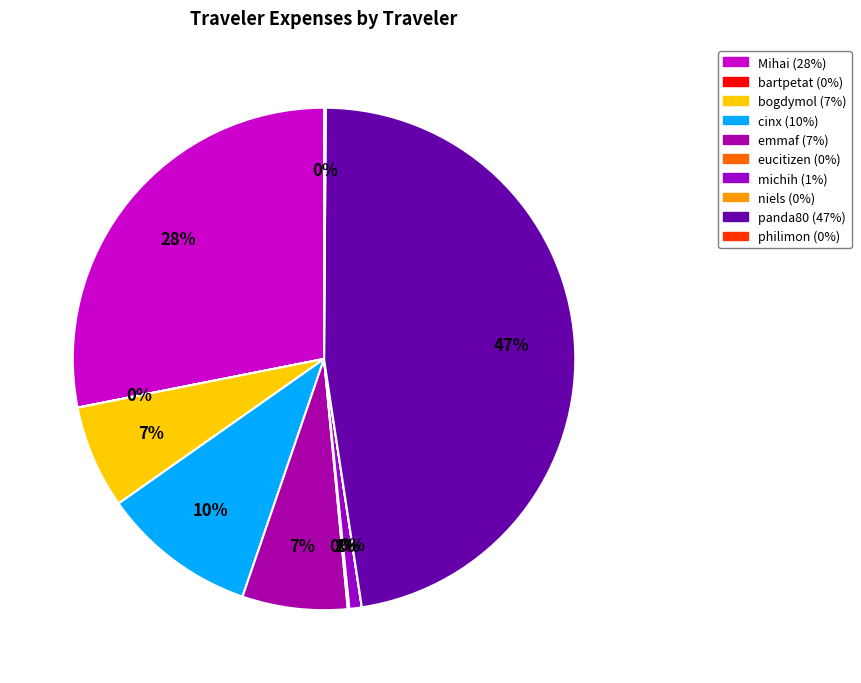

Rank the categories by value from highest to lowest.

panda80, Mihai, cinx, emmaf, bogdymol, michih, philimon, eucitizen, bartpetat, niels